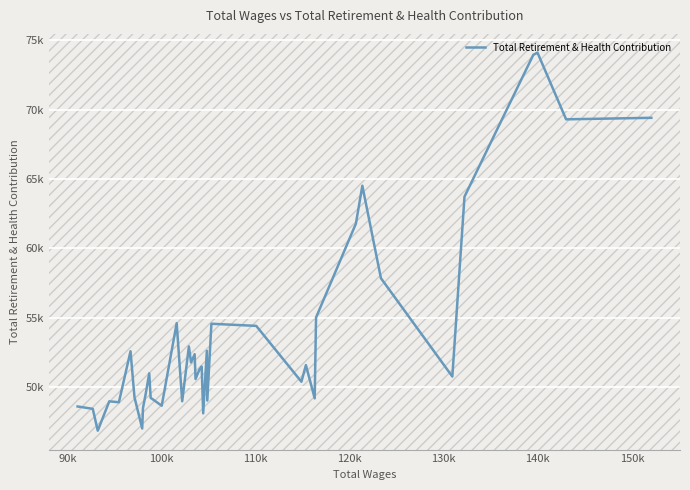

How many points are higher than both their immediate neighbors (excluding endpoints)?

12